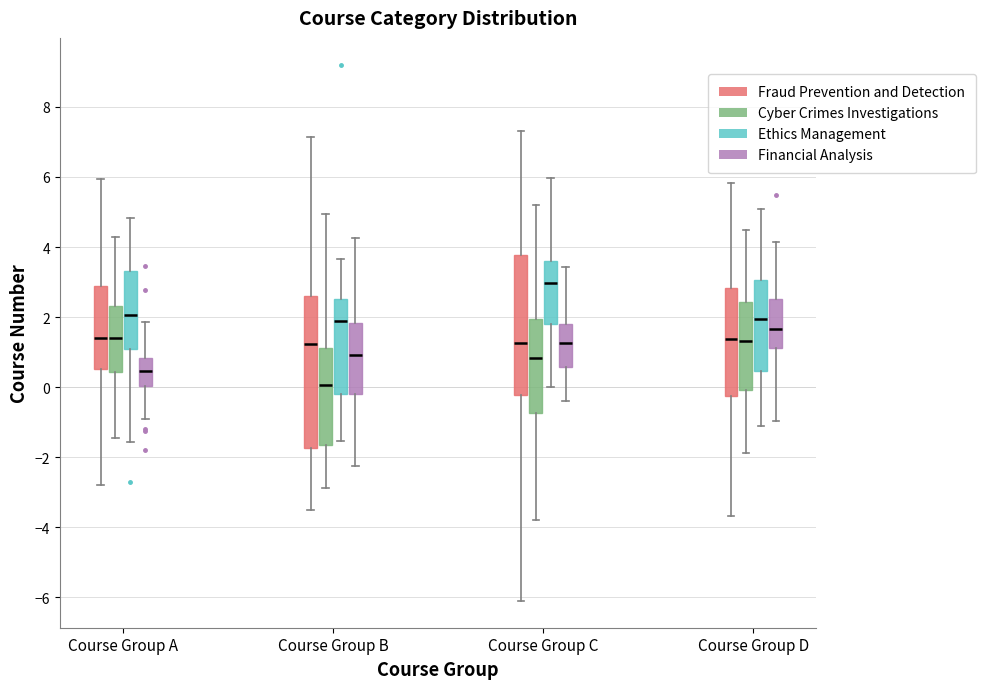

Comparing the boxes themselves (not the whiskers), which one is the tallest?

Course Group B (Fraud Prevention and Detection)